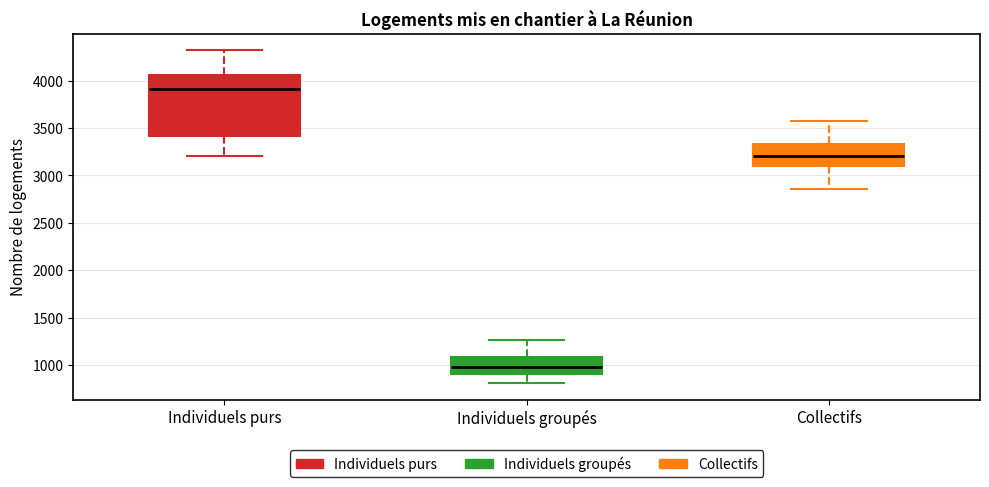

Reading left to right, read every box against the y-axis: the position of its median line, the range the box covers, and the ends of its whiskers. The values are not printed on the chart, so give them approximately, as read against the axis.

Individuels purs: median 3900, box 3400 to 4050, whiskers 3200 to 4300
Individuels groupés: median 1000, box 900 to 1100, whiskers 800 to 1250
Collectifs: median 3200, box 3100 to 3350, whiskers 2850 to 3550